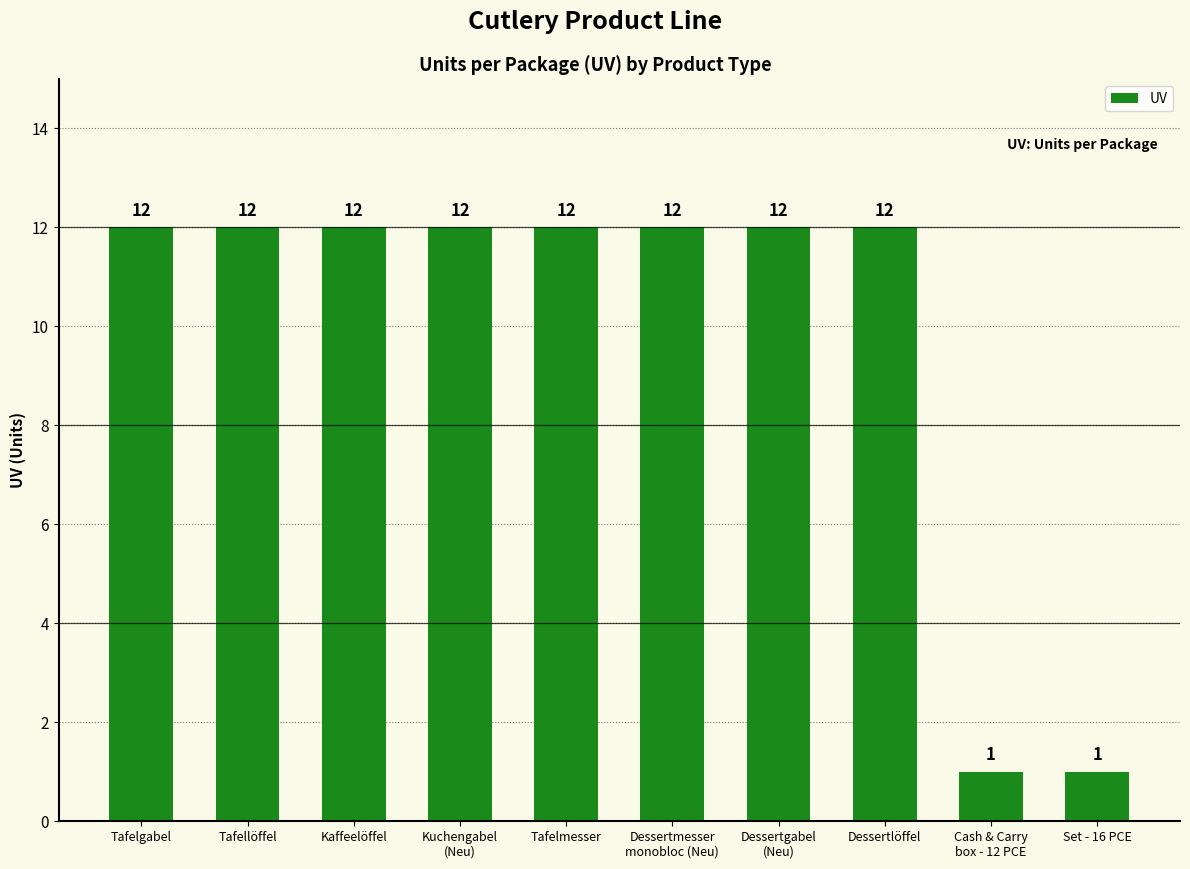

Does the chart contain any negative values?

No